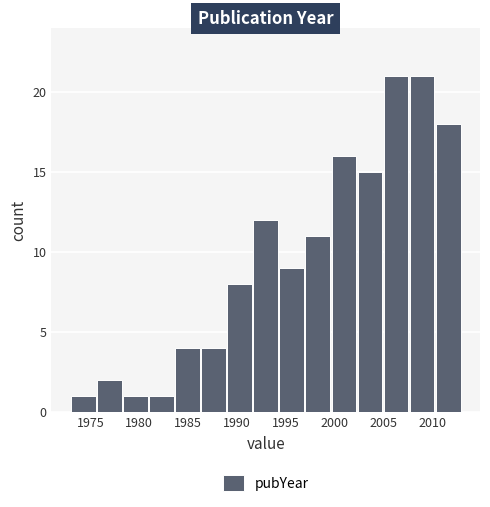

How tall is the bar that spans 1986.5 to 1989.0 on the x-axis? Neither the bar edges nor the heights are printed on the chart, so give them approximately, as read against the axes.

4